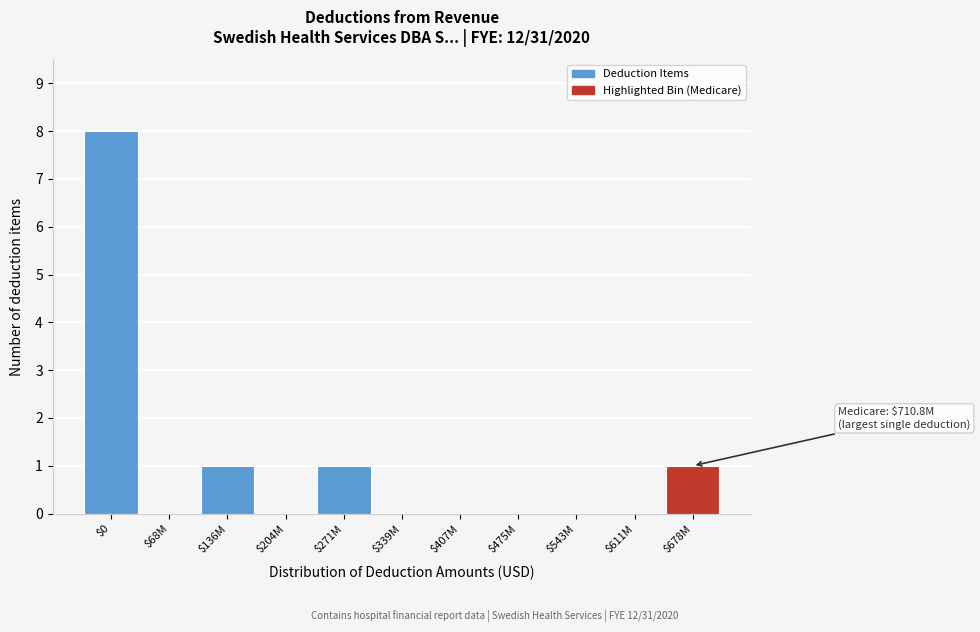

At which category does the chart reach its peak across all series?

$0